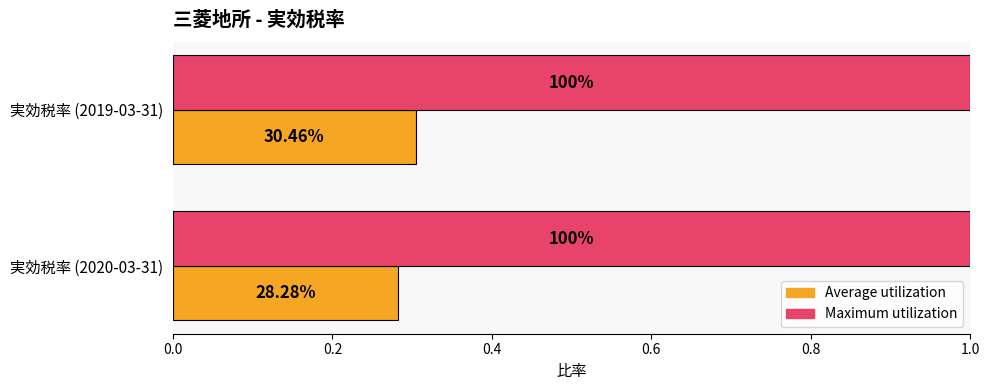

What is the label of the 1st bar from the left?

実効税率 (2020-03-31)